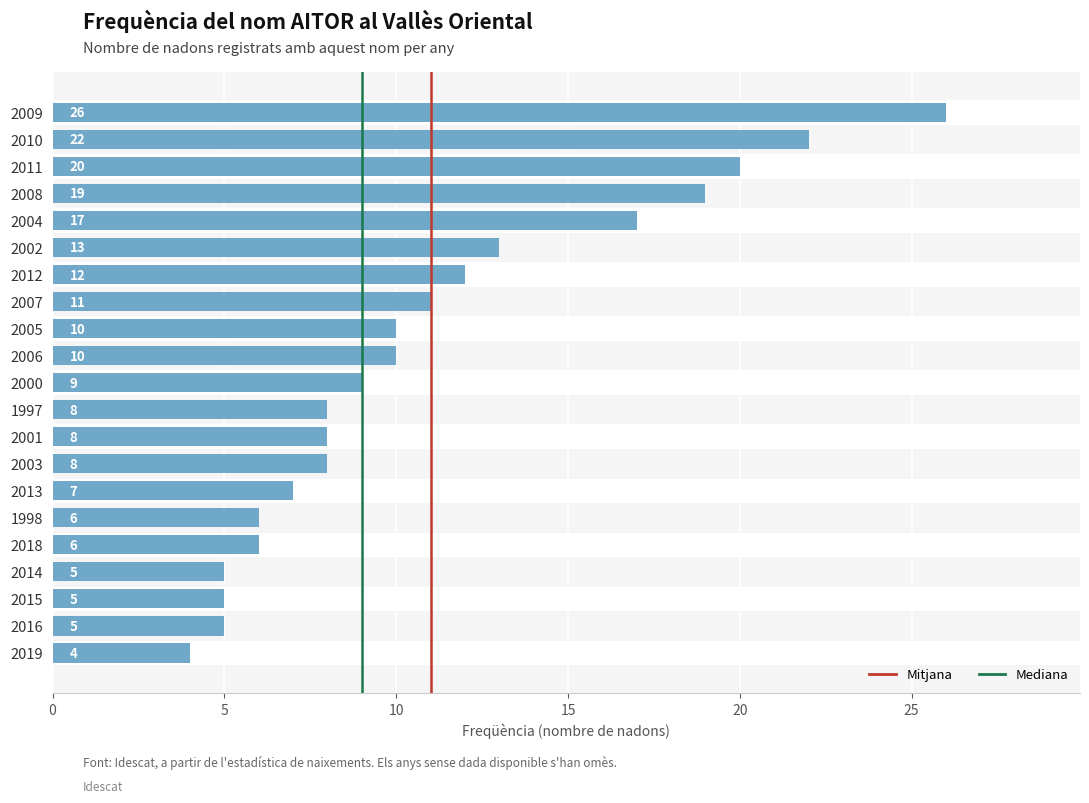

Are the bars horizontal?

Yes